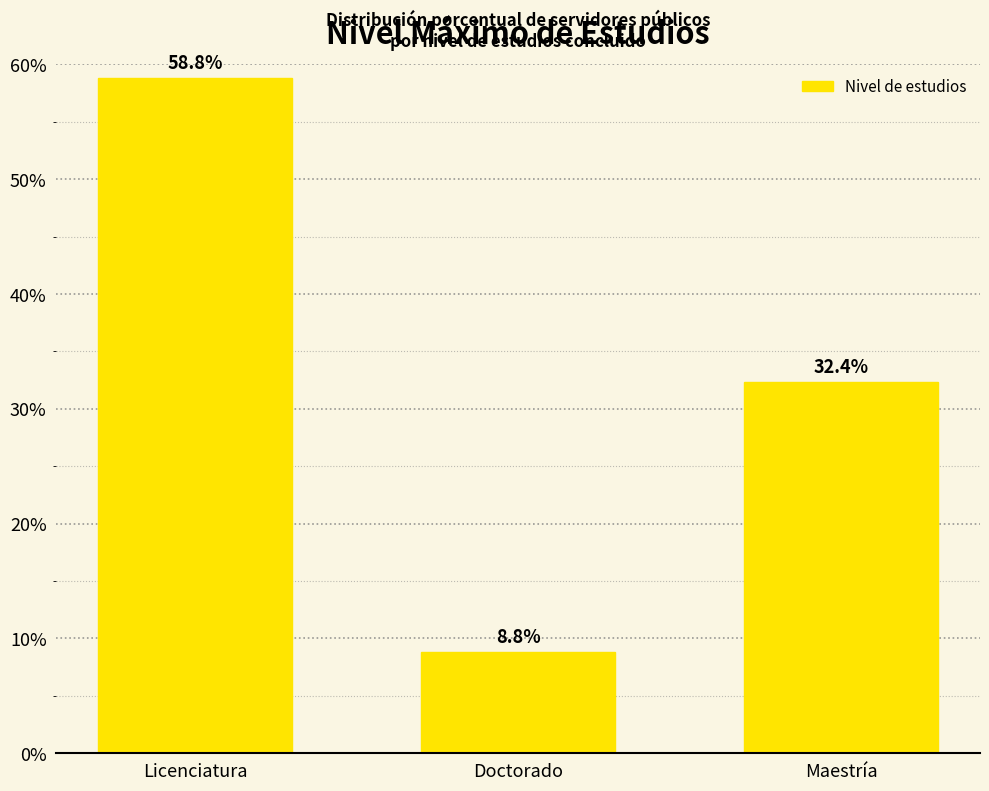

Is it true that the value at Maestría is 32.4?

True